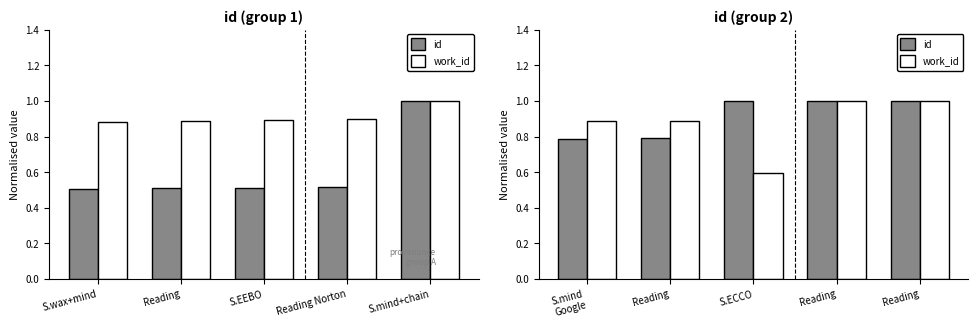

How many work_id values are between 0 and 1?

5